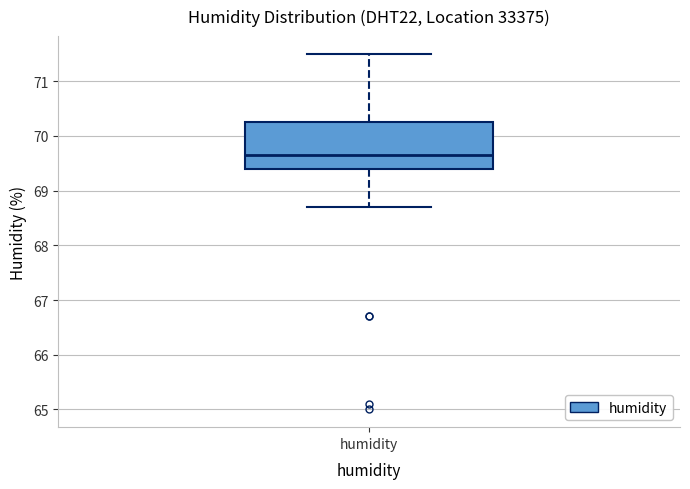

Read this box plot against the y-axis: the position of the median line, the range covered by the box, and the ends of both whiskers. The values are not printed on the chart, so give them approximately, as read against the axis.

median 69.7, box 69.4 to 70.3, whiskers 68.7 to 71.5